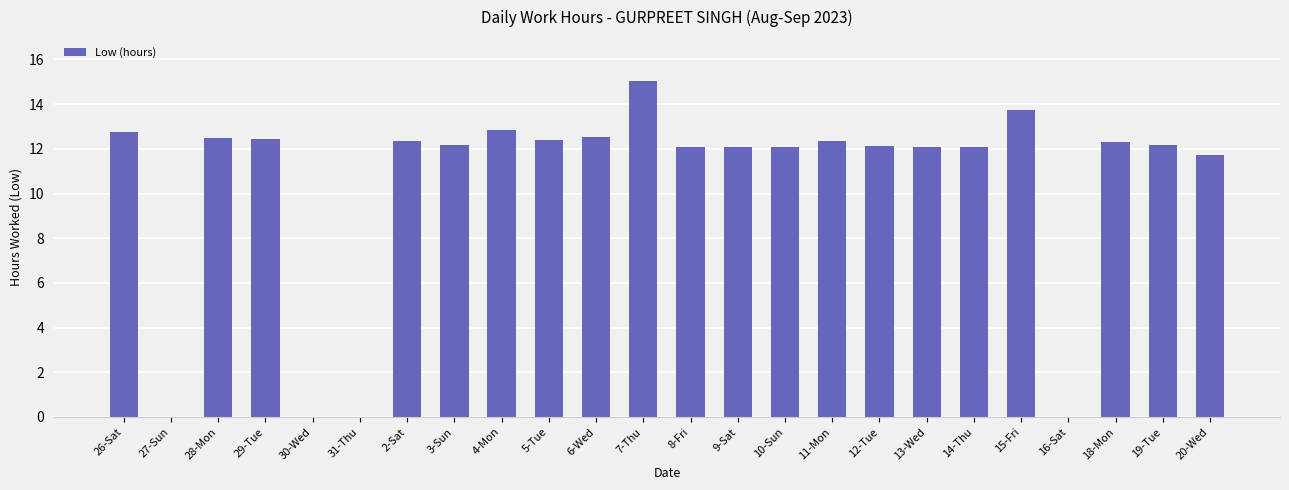

What is the change in value from 28-Mon to 13-Wed?

-0.4